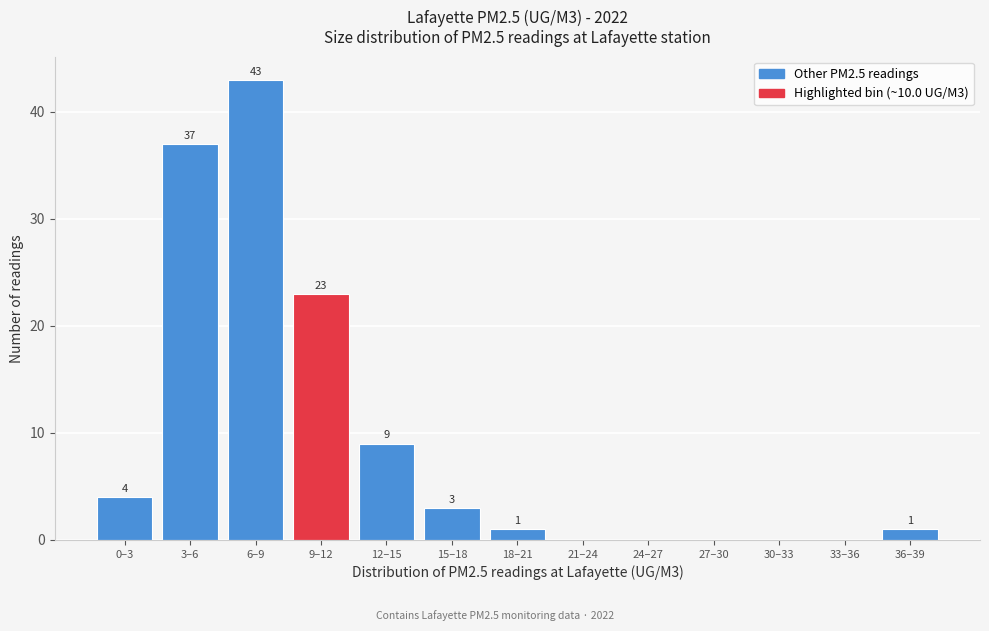

Reading left to right, list all the values displayed in this chart.

0–3=4	3–6=37	6–9=43	9–12=23	12–15=9	15–18=3	18–21=1	21–24=0	24–27=0	27–30=0	30–33=0	33–36=0	36–39=1